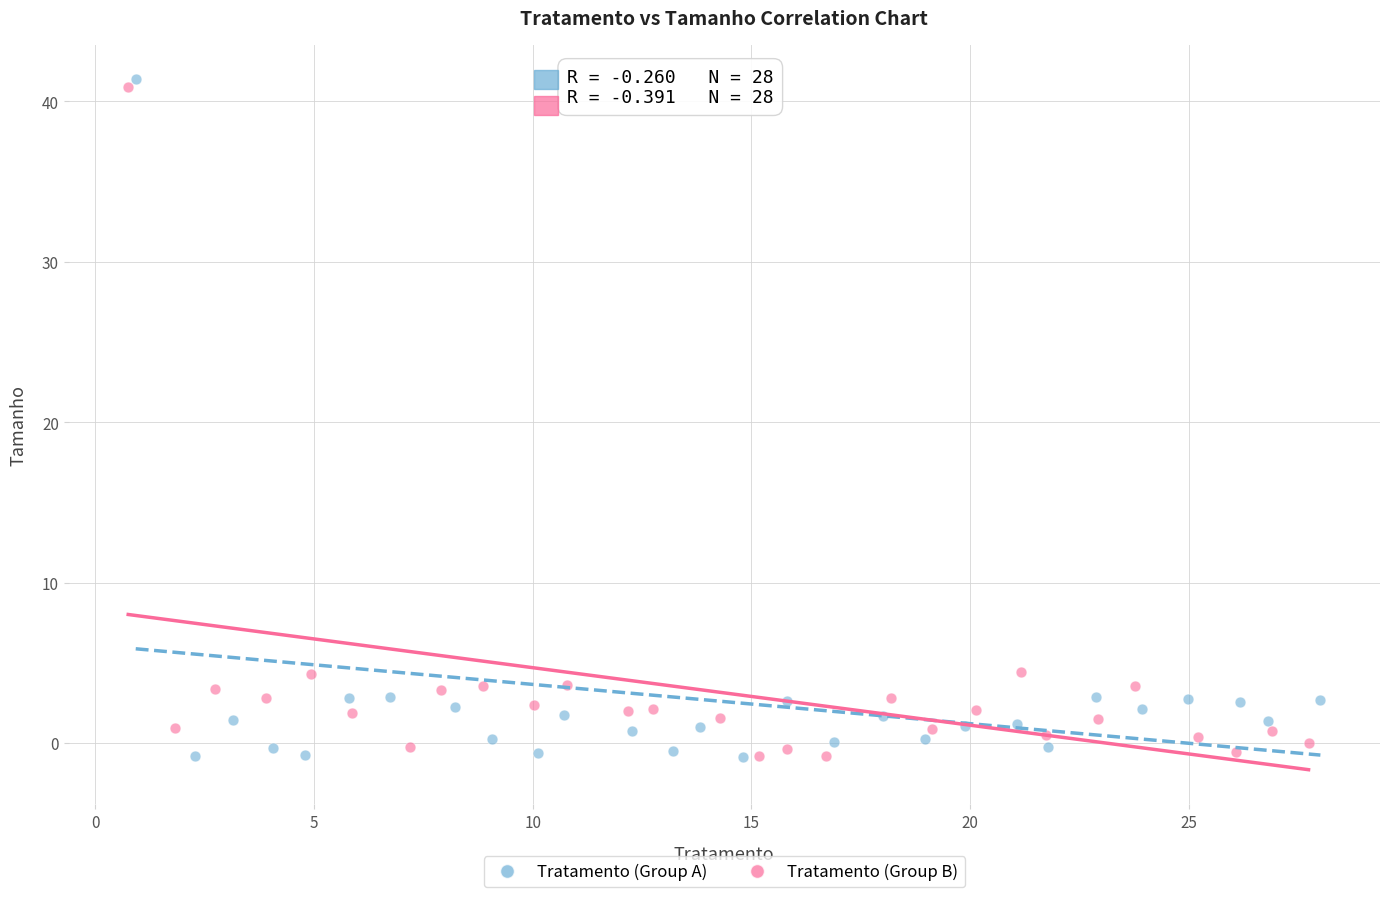

Which series has the largest Y range (max minus min)?

Tratamento (Group A)